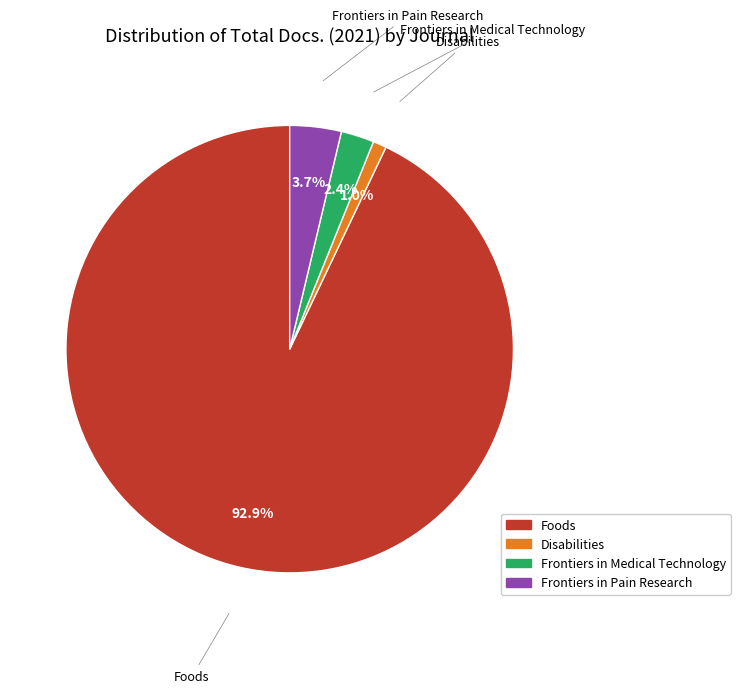

To the nearest percent, what is the difference between the Disabilities and Frontiers in Medical Technology slice percentages?

1%